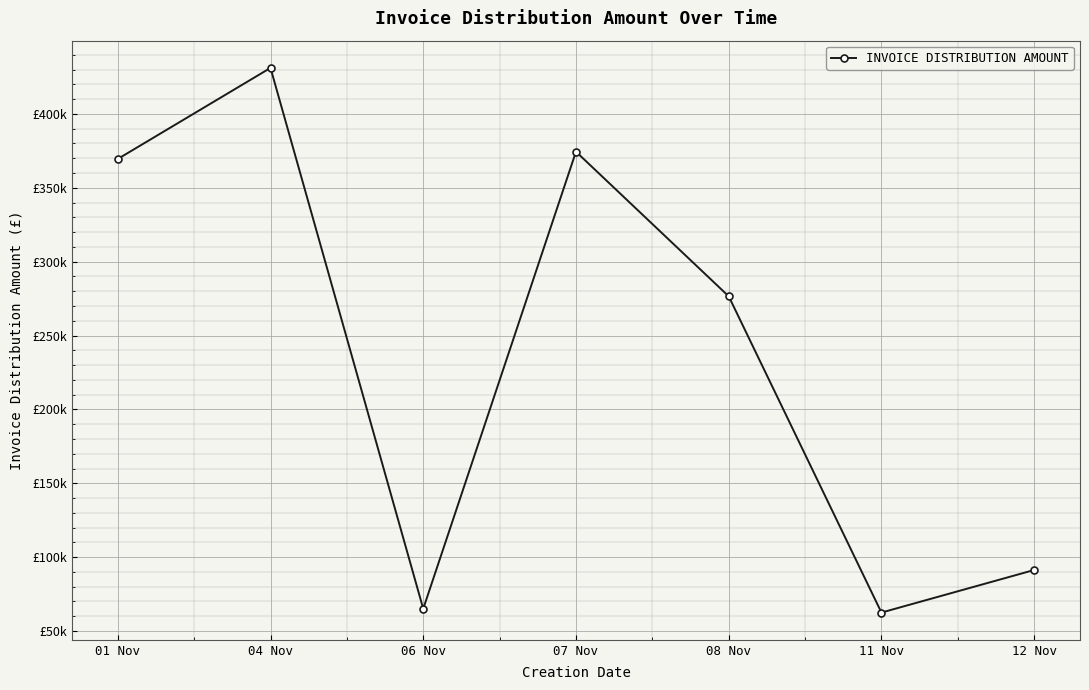

What is the sum of the values at 08 Nov and 07 Nov?

650991.3